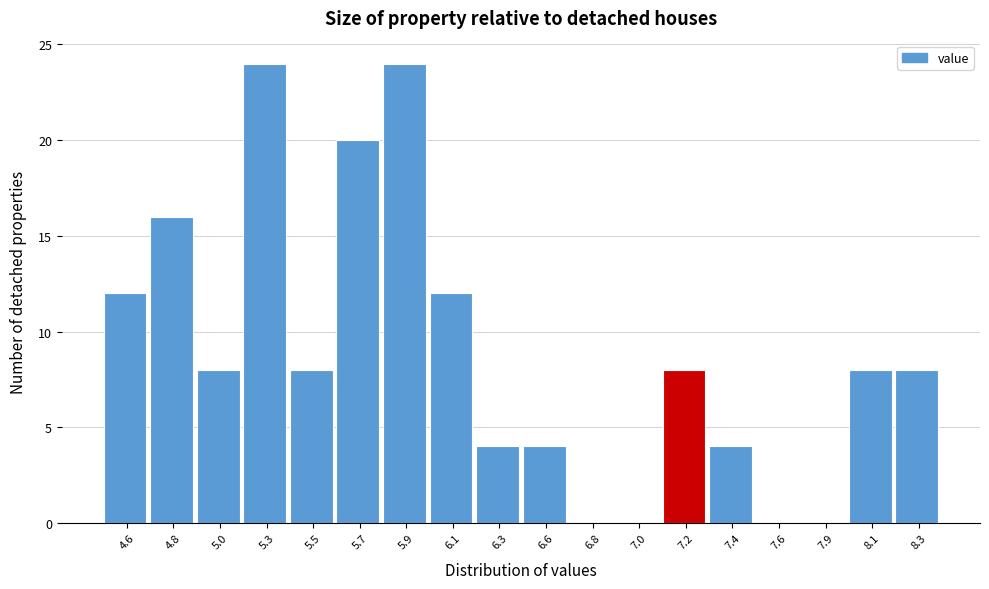

How tall is the bar that spans 4.95 to 5.15 on the x-axis? Neither the bar edges nor the heights are printed on the chart, so give them approximately, as read against the axes.

8